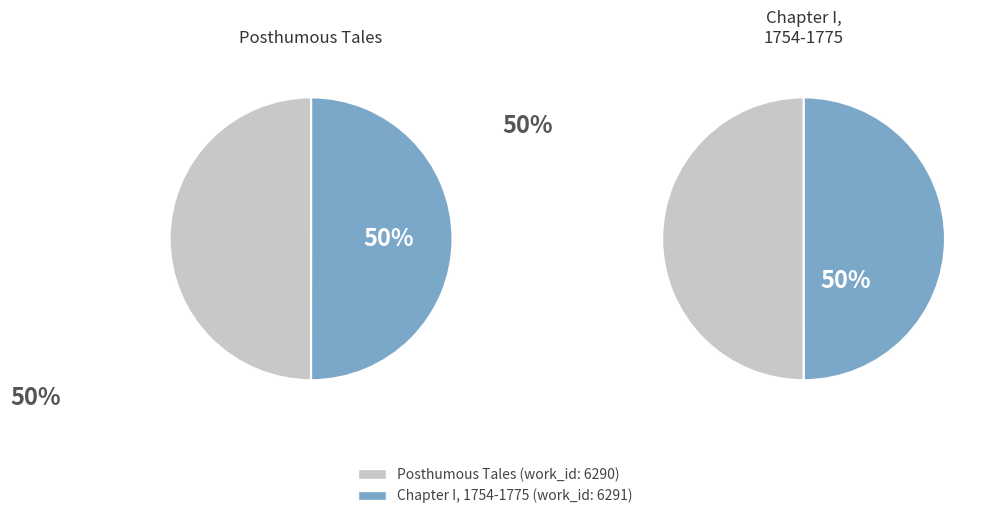

Count the number of slices in the pie.

2